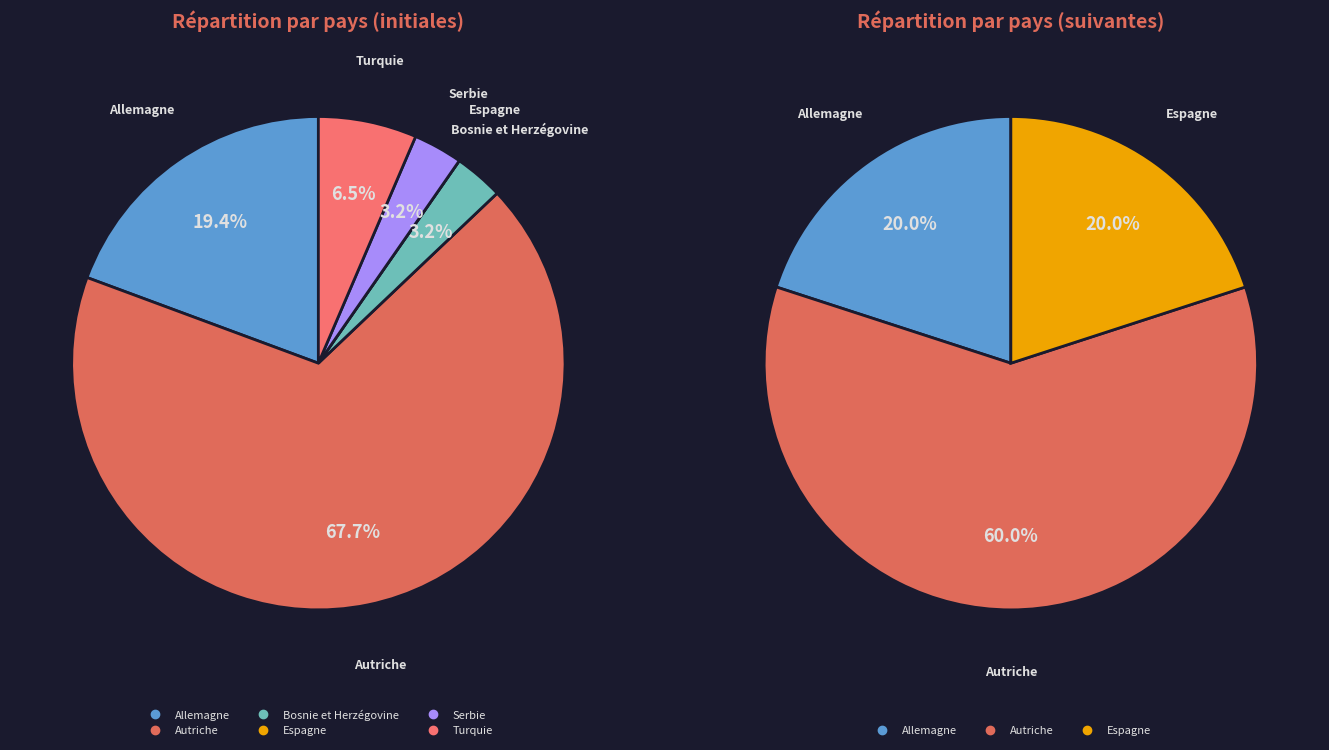

What is the smallest slice in the pie chart?

Espagne